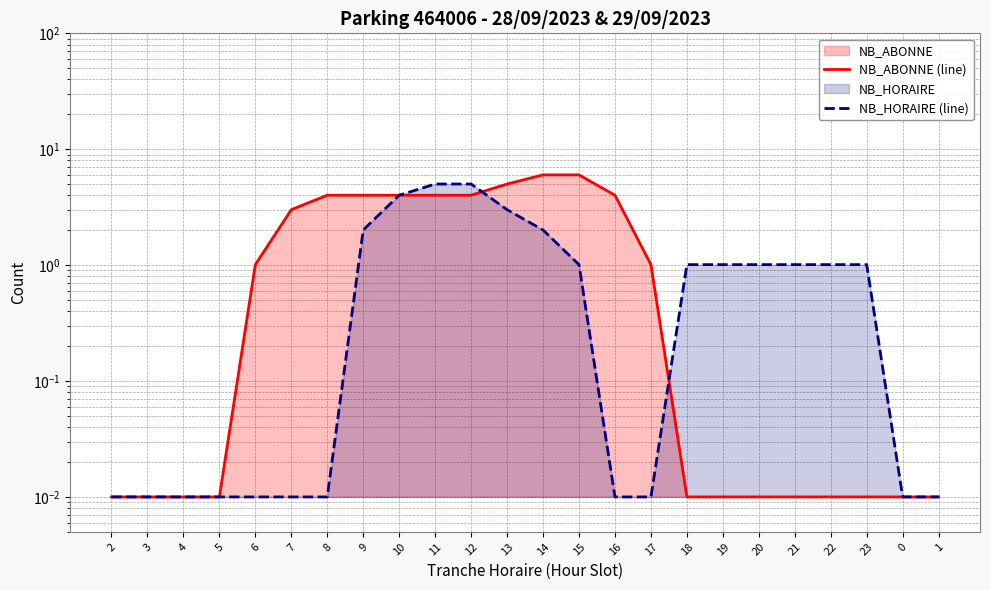

What is the label of the 21st point from the right?

5